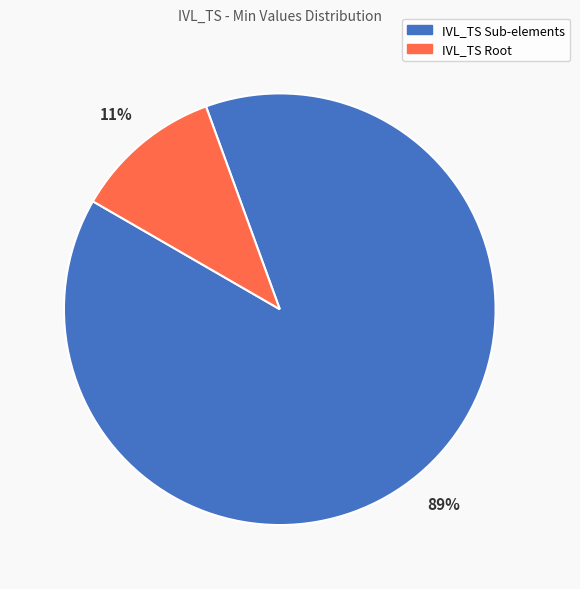

Which slice is the largest?

IVL_TS Sub-elements